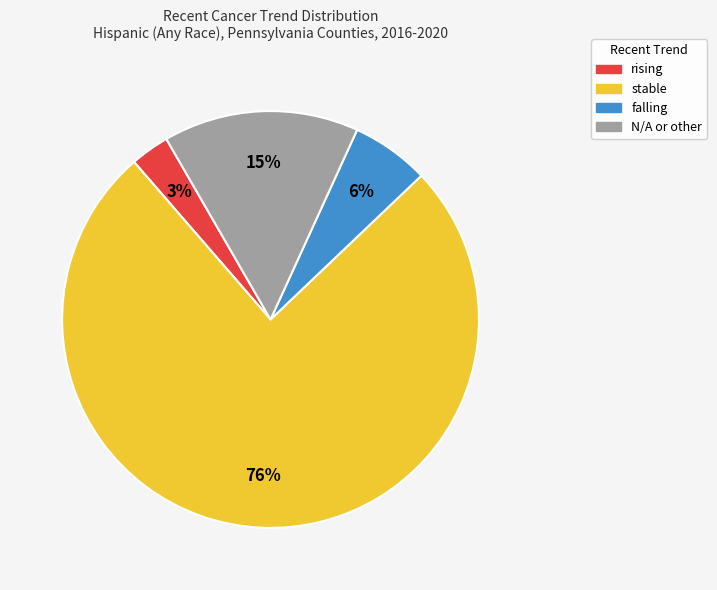

To the nearest percent, what is the combined percentage of stable and falling?

82%